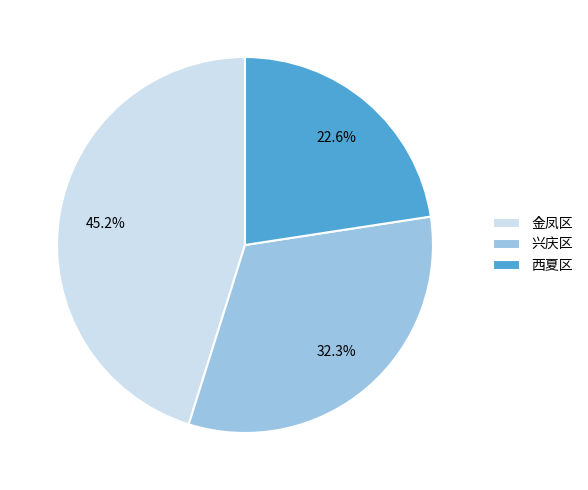

Which slice is the largest?

金凤区